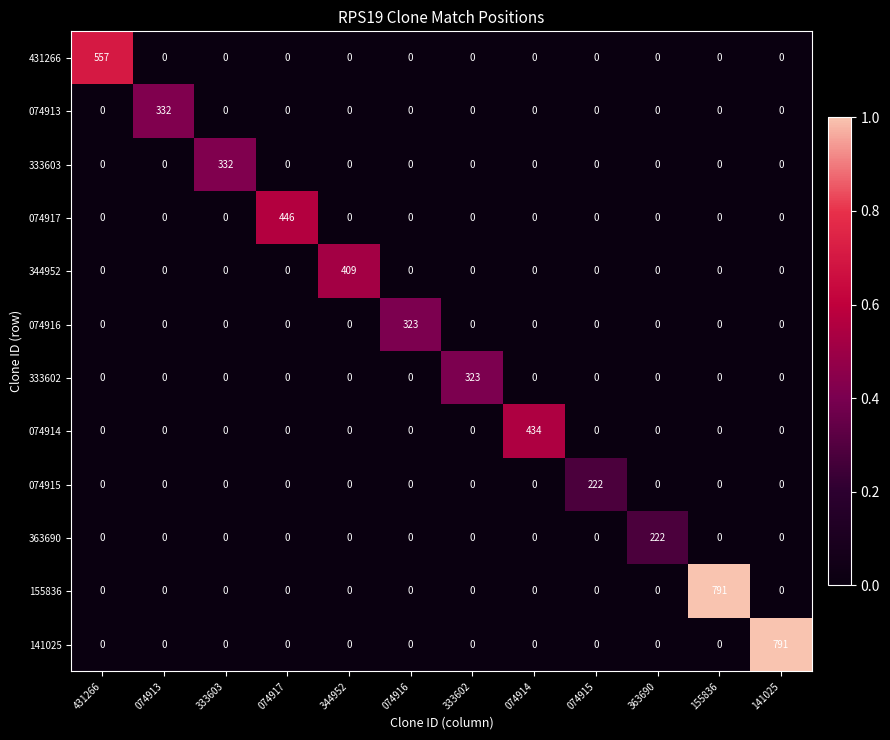

What is the total value across all series at 363690?

222